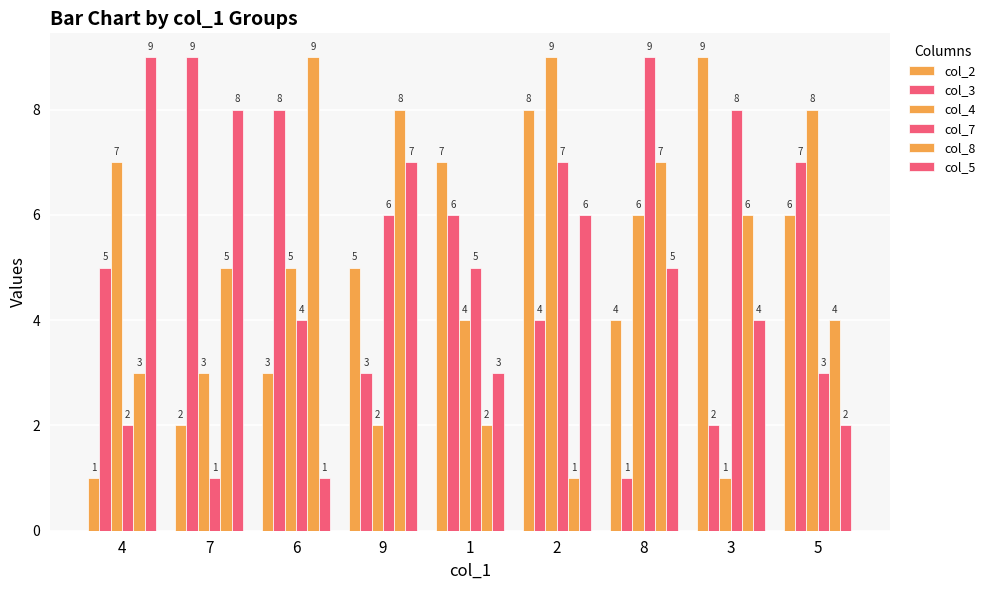

How many distinct data groups are displayed?

6